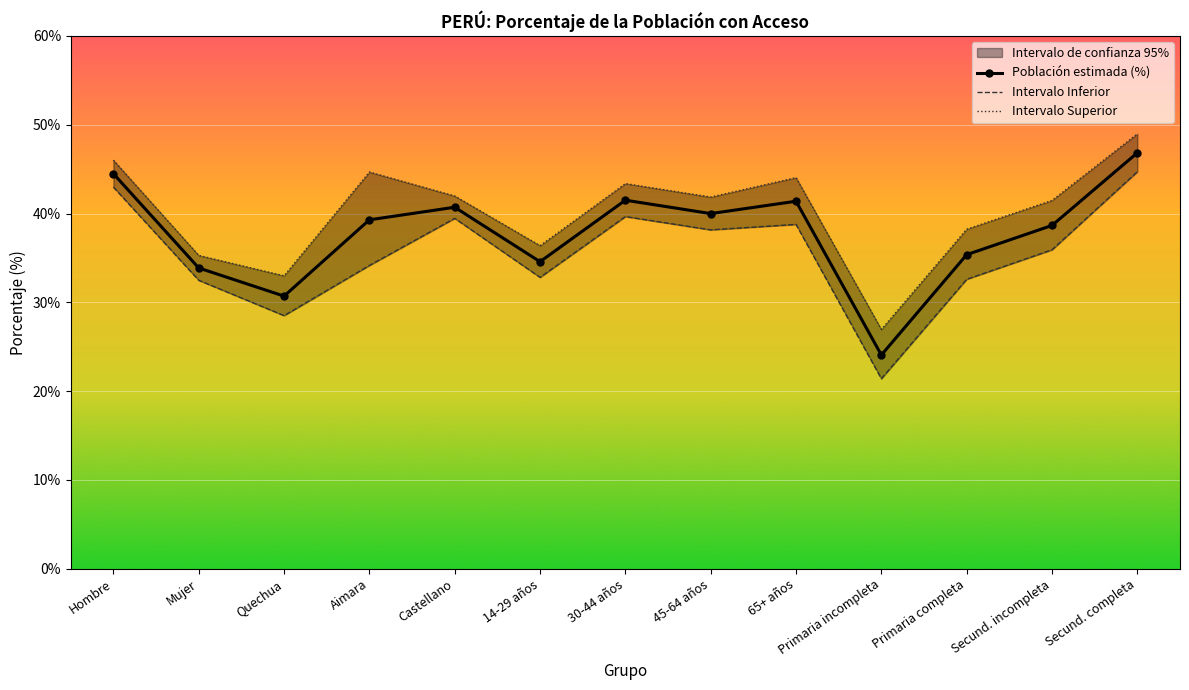

How many lines are shown in the chart?

3